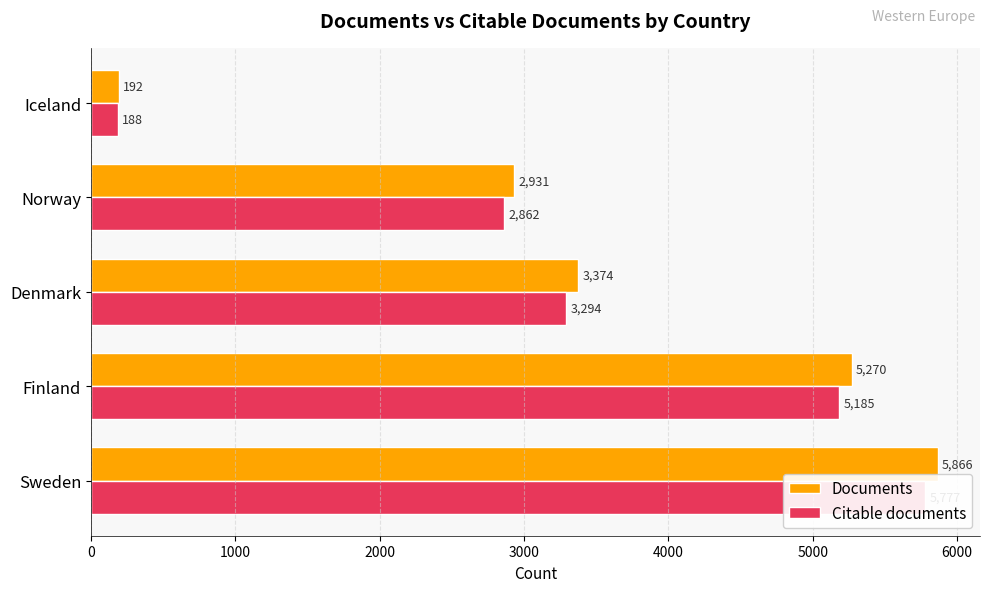

Is it true that Documents equals 5866 at Sweden?

True